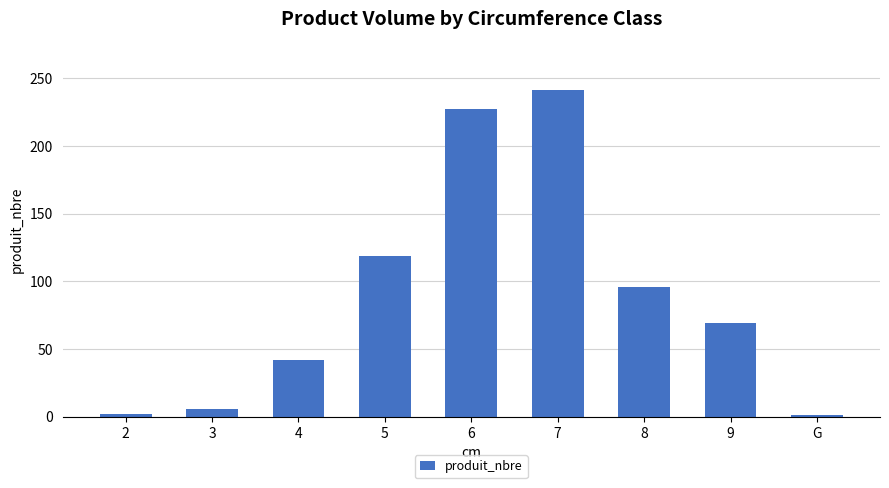

What is the sum of the values at 7 and 8?

337